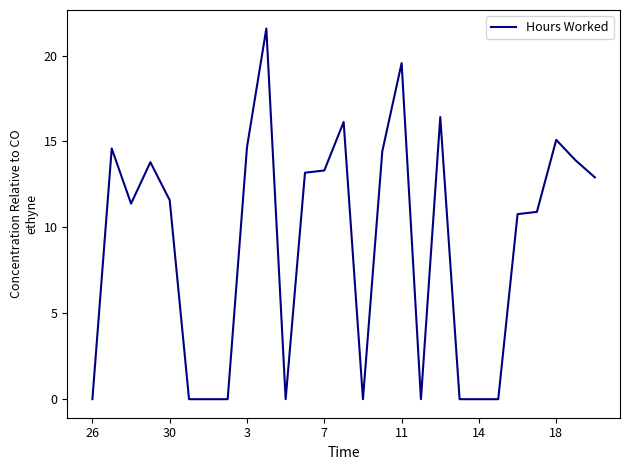

What is the difference between the maximum and minimum values?

21.6